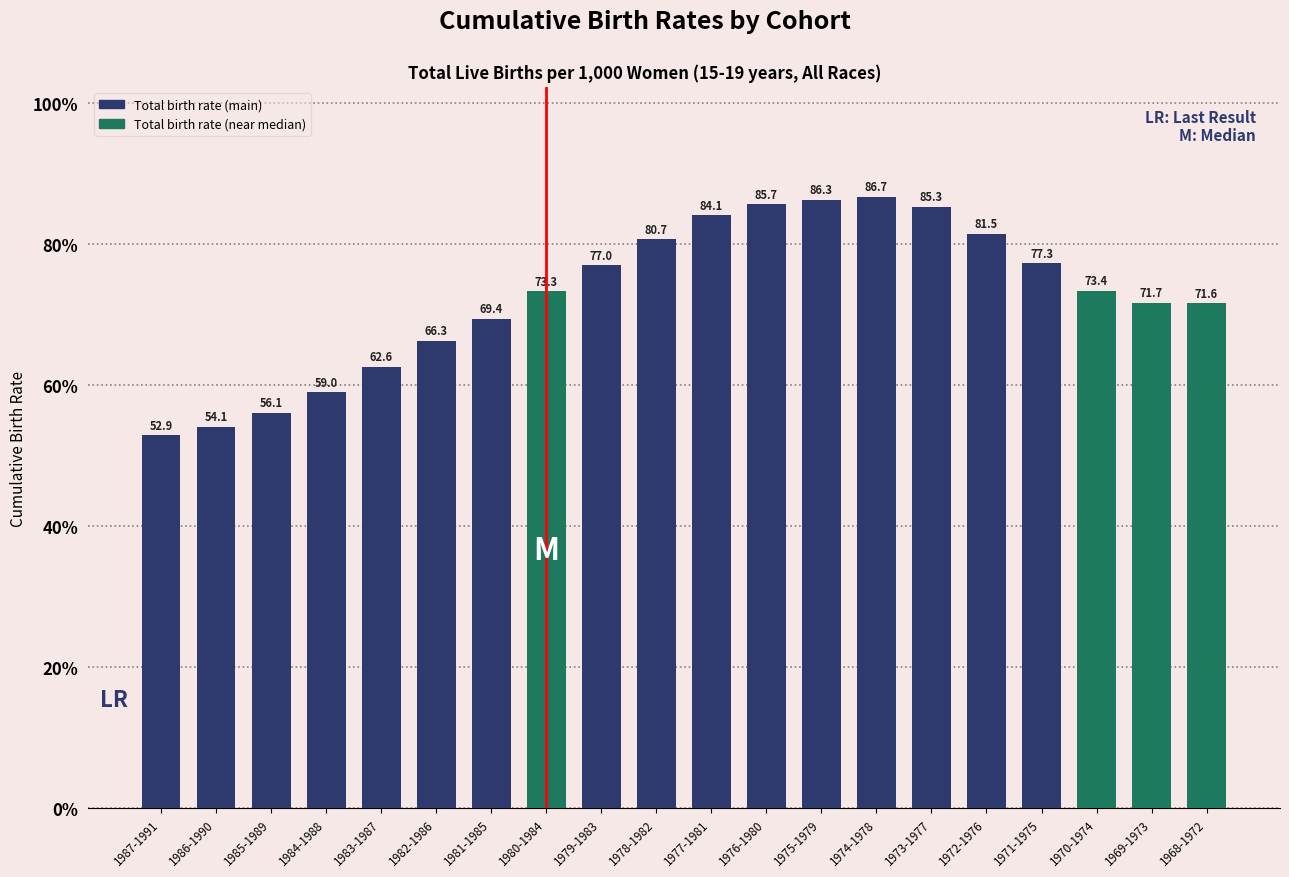

Reading left to right, transcribe all the data shown in this chart.

1987-1991=52.9	1986-1990=54.1	1985-1989=56.1	1984-1988=59.0	1983-1987=62.6	1982-1986=66.3	1981-1985=69.4	1980-1984=73.3	1979-1983=77.0	1978-1982=80.7	1977-1981=84.1	1976-1980=85.7	1975-1979=86.3	1974-1978=86.7	1973-1977=85.3	1972-1976=81.5	1971-1975=77.3	1970-1974=73.4	1969-1973=71.7	1968-1972=71.6